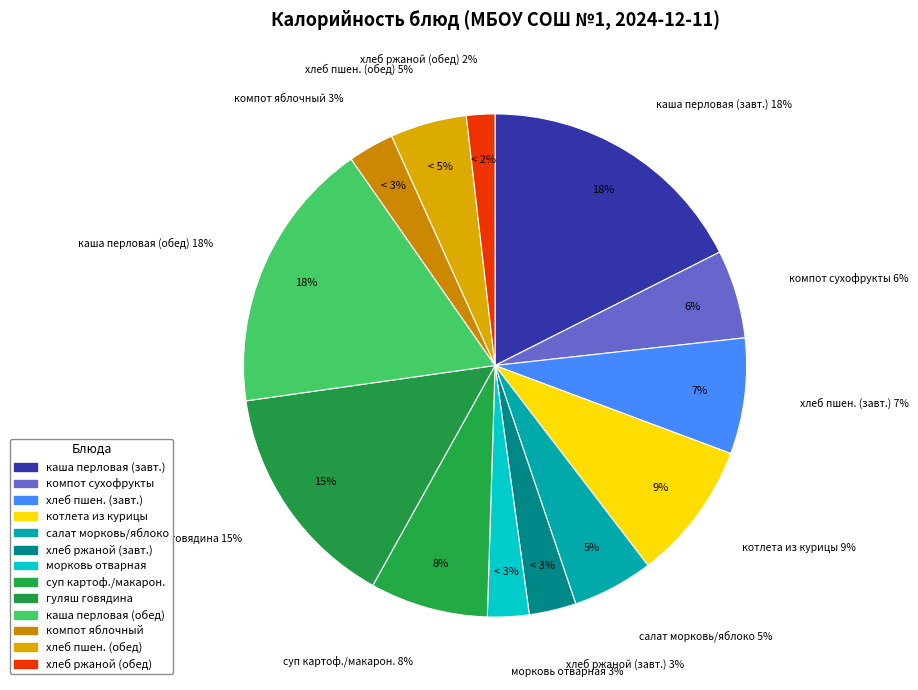

To the nearest percent, what is the average slice percentage?

8%